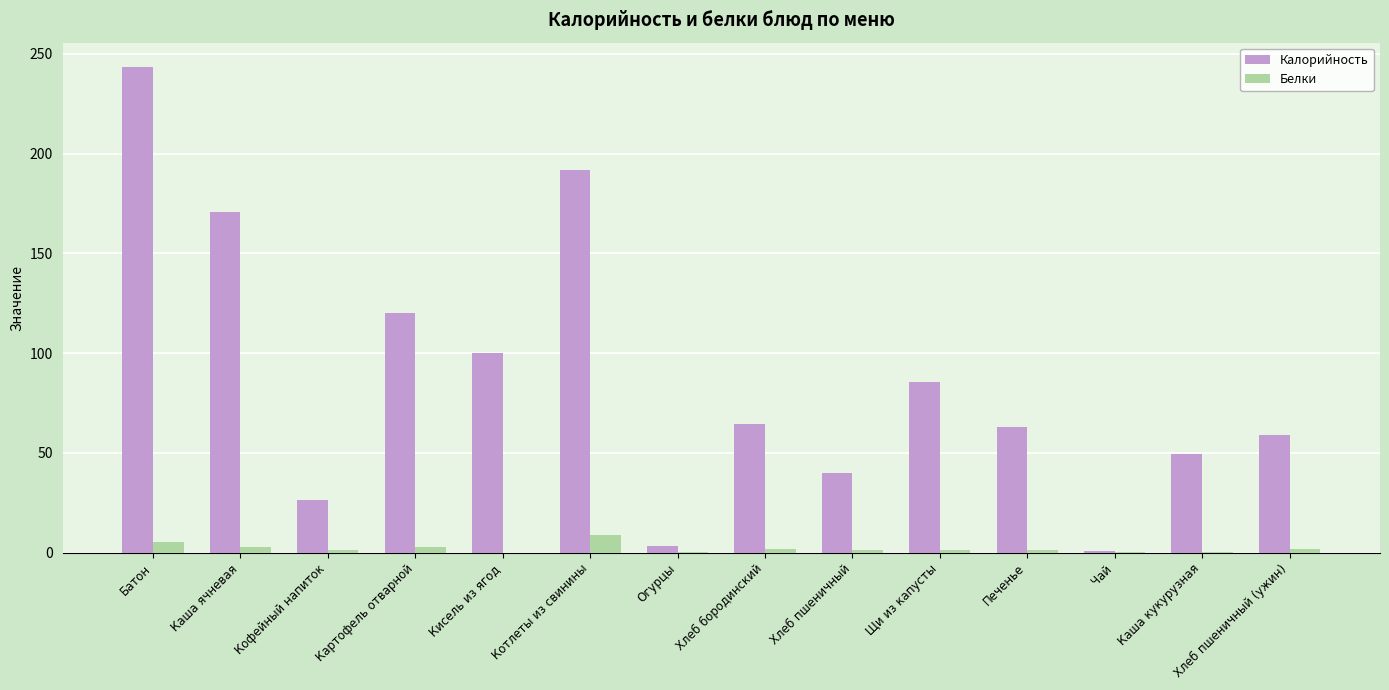

True or false: Белки has a value of 0.5 at Каша кукурузная.

True